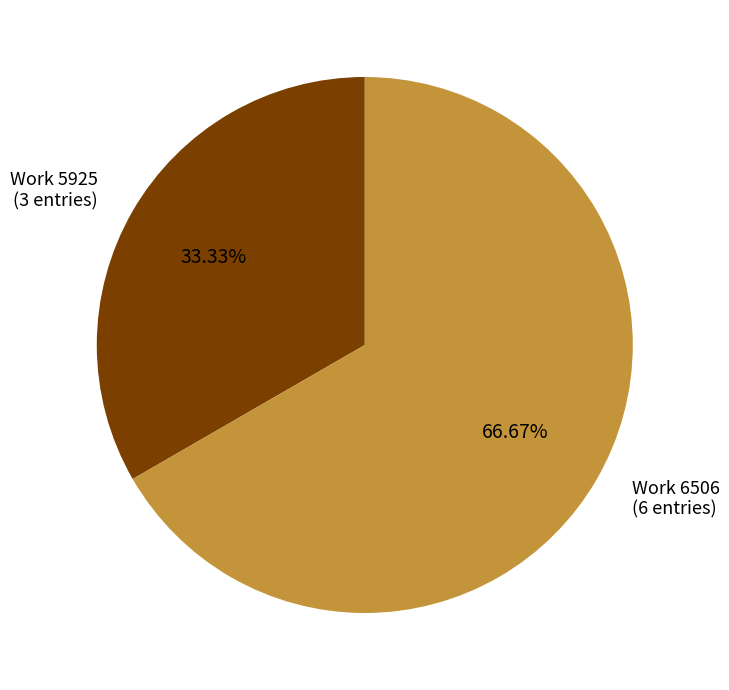

Is there a majority slice in this chart?

Yes